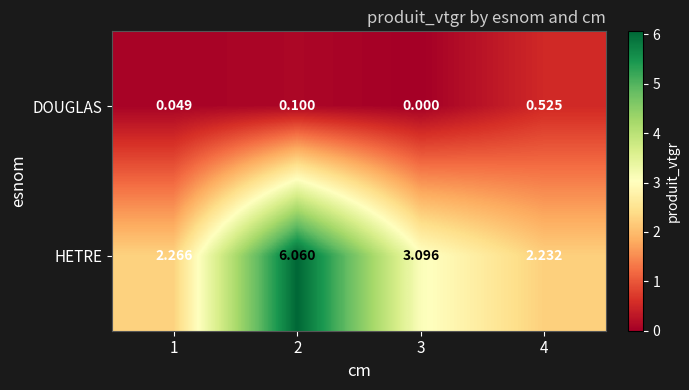

List the series in order of their peak value, highest first.

HETRE, DOUGLAS